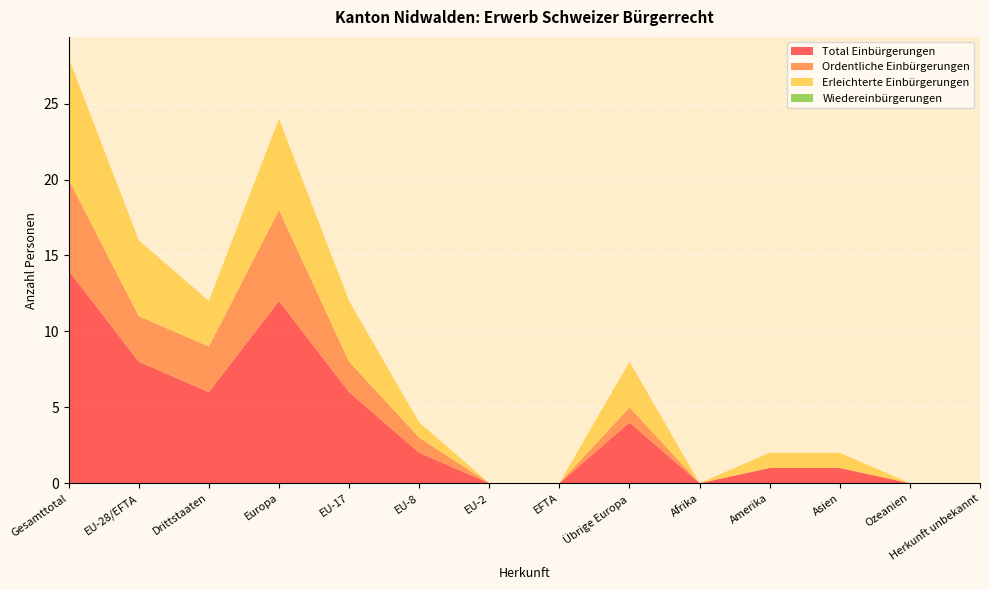

Reading left to right, what are all the values shown in this chart?

Total Einbürgerungen: 14	8	6	12	6	2	0	0	4	0	1	1	0	0
Ordentliche Einbürgerungen: 6	3	3	6	2	1	0	0	1	0	0	0	0	0
Erleichterte Einbürgerungen: 8	5	3	6	4	1	0	0	3	0	1	1	0	0
Wiedereinbürgerungen: 0	0	0	0	0	0	0	0	0	0	0	0	0	0